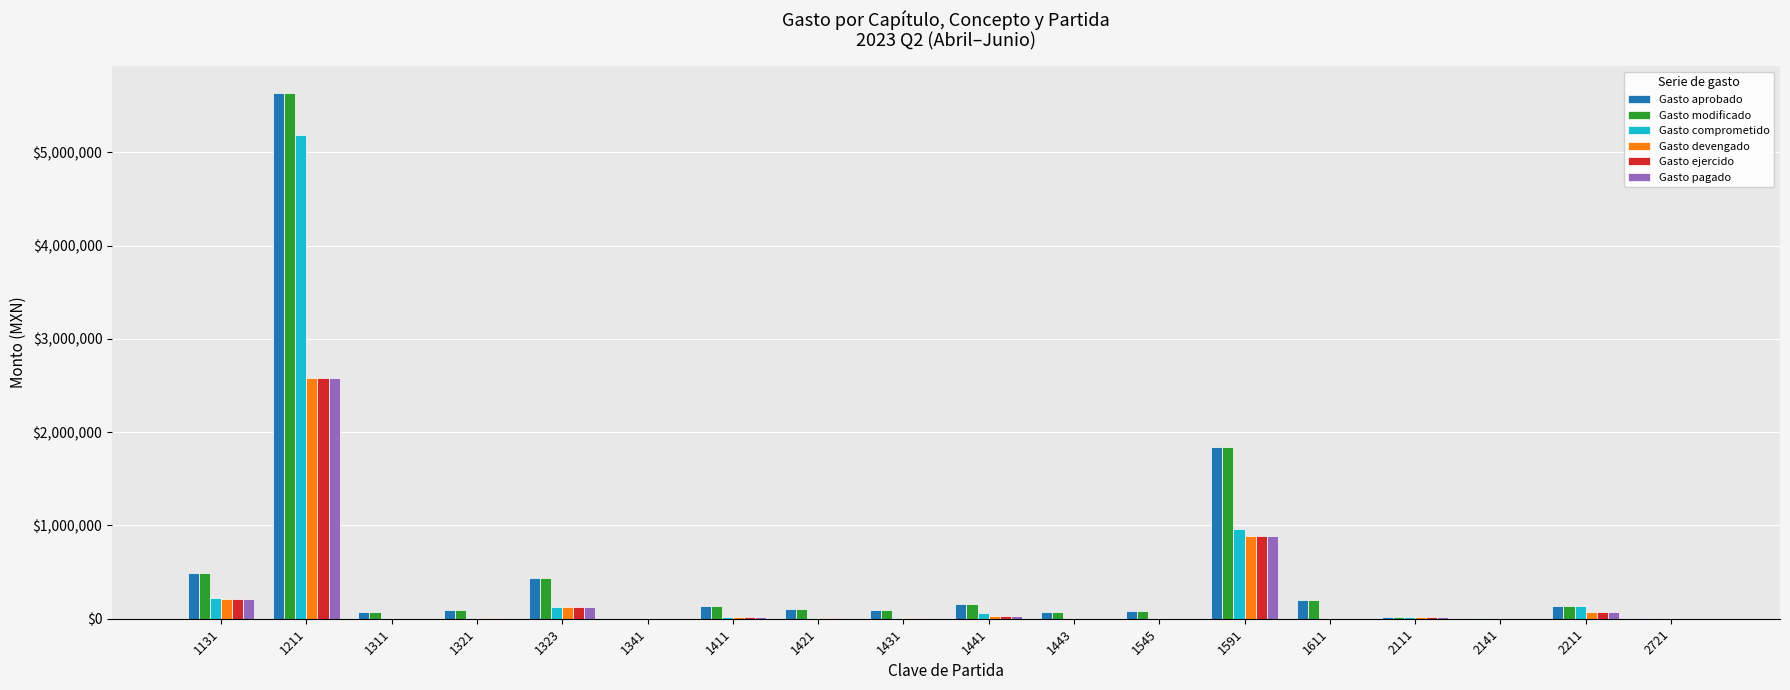

What is the sum of all Gasto ejercido values?

3957545.3